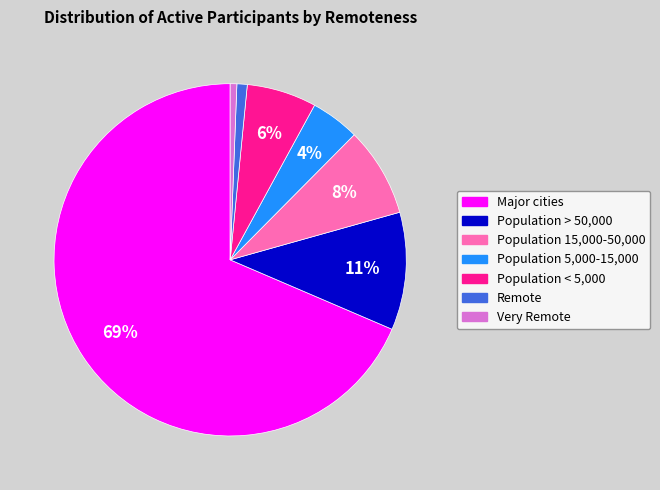

Does Very Remote represent more than half of the total?

No